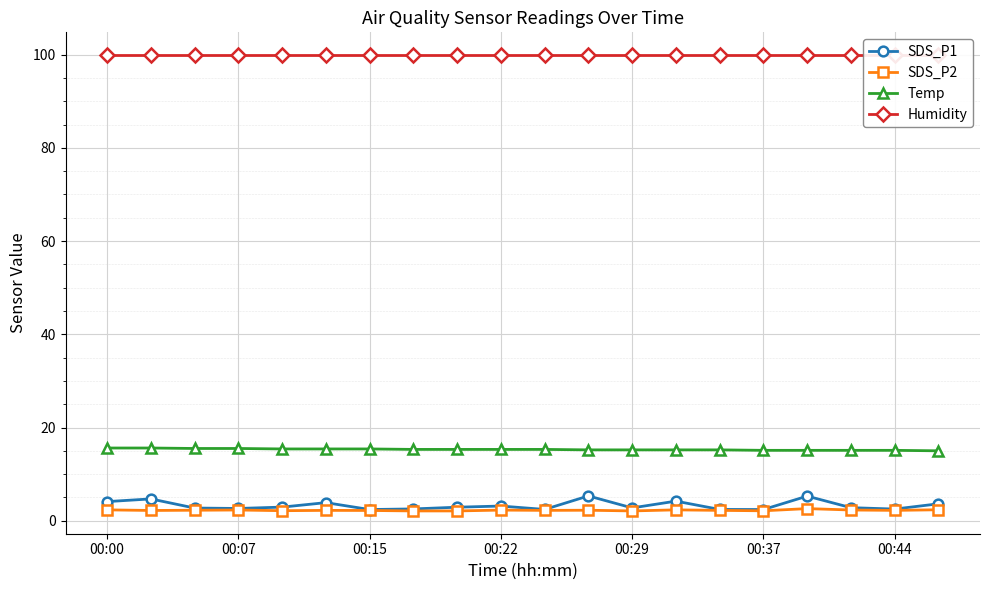

What are all the series names shown in the legend?

SDS_P1, SDS_P2, Temp, Humidity